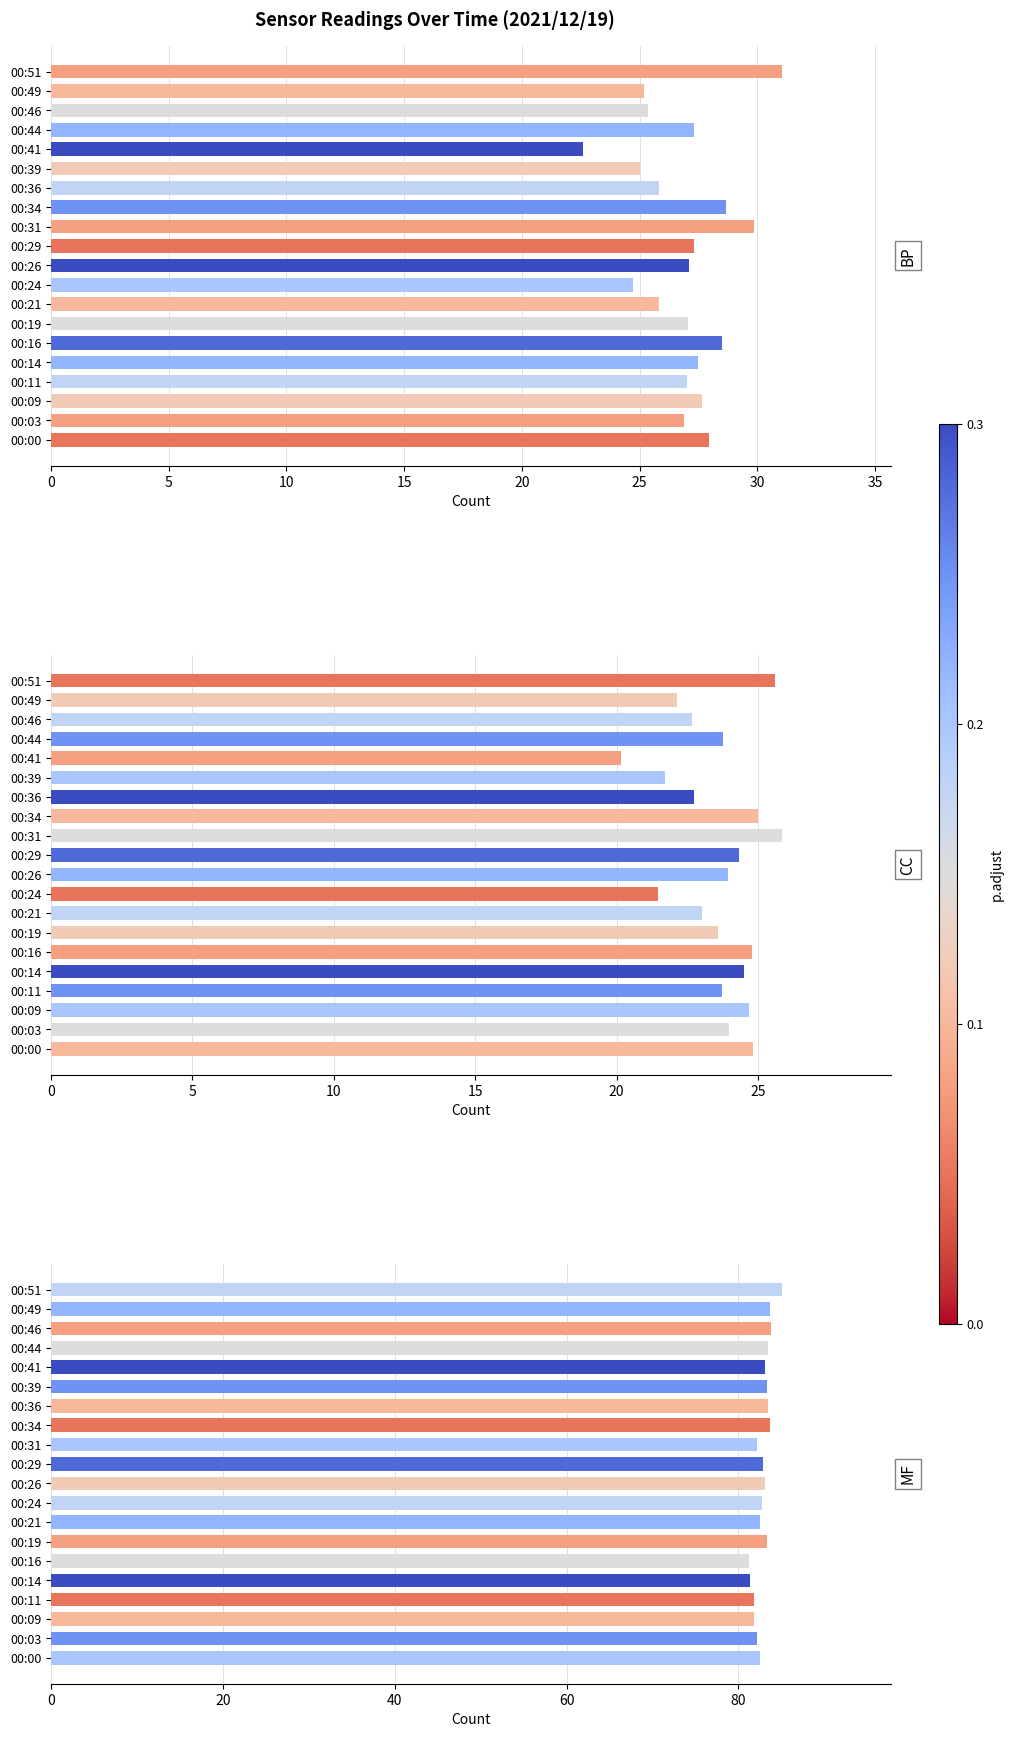

Are the bars horizontal?

Yes